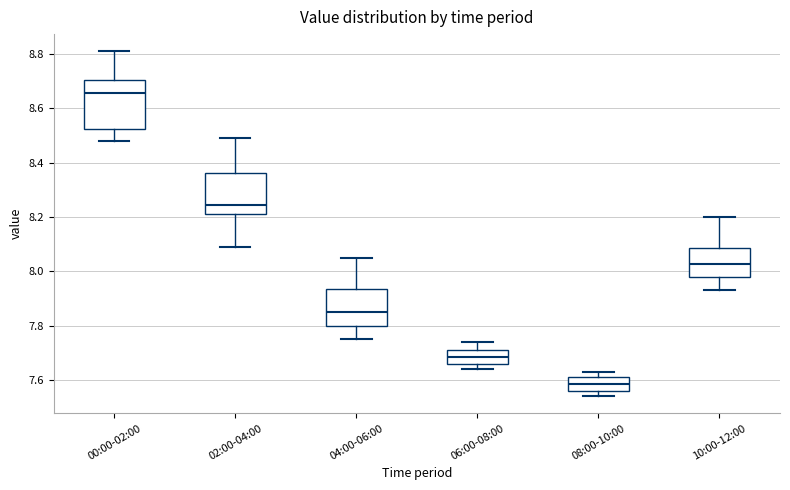

Where is the upper edge of the box for 06:00-08:00 on the y-axis? The values are not printed on the chart, so give them approximately, as read against the axis.

7.72